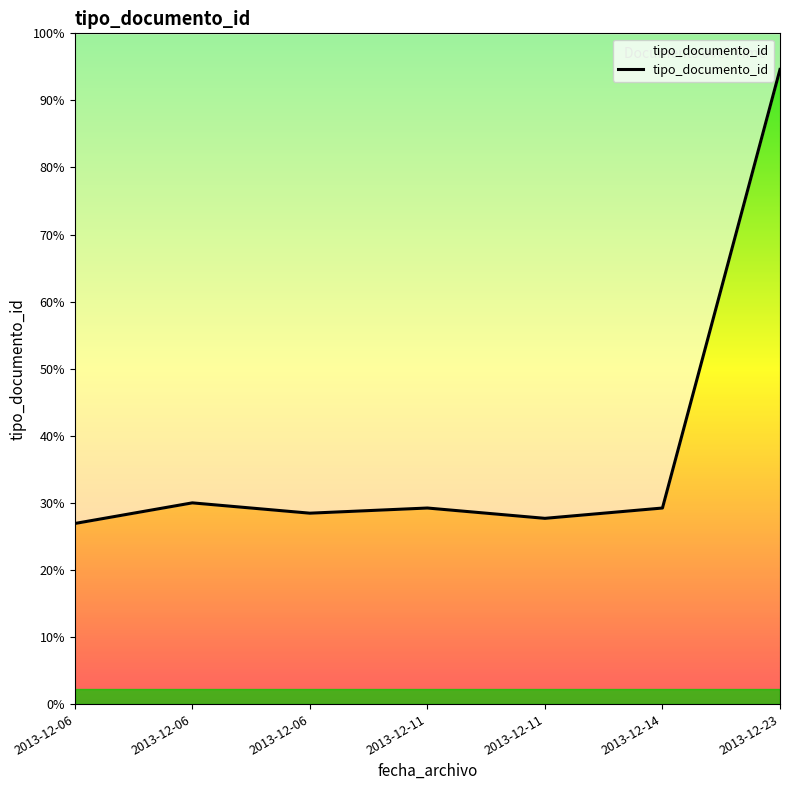

List the labels in order of value, smallest first.

2013-12-06, 2013-12-11, 2013-12-06, 2013-12-11, 2013-12-14, 2013-12-06, 2013-12-23